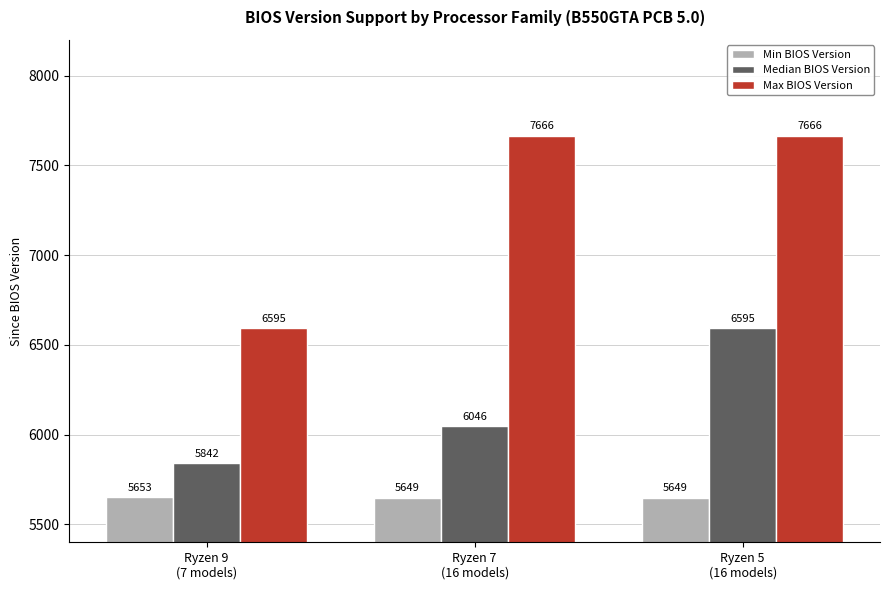

Where is Median BIOS Version nearest to the value 6218?

Ryzen 7
(16 models)